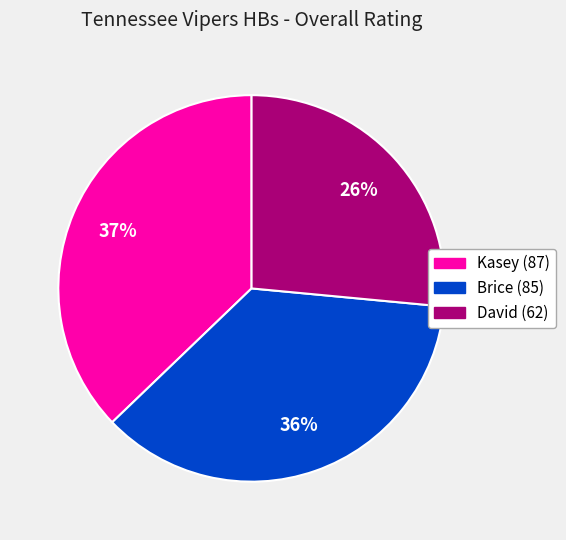

Rank the categories by value from highest to lowest.

Kasey, Brice, David